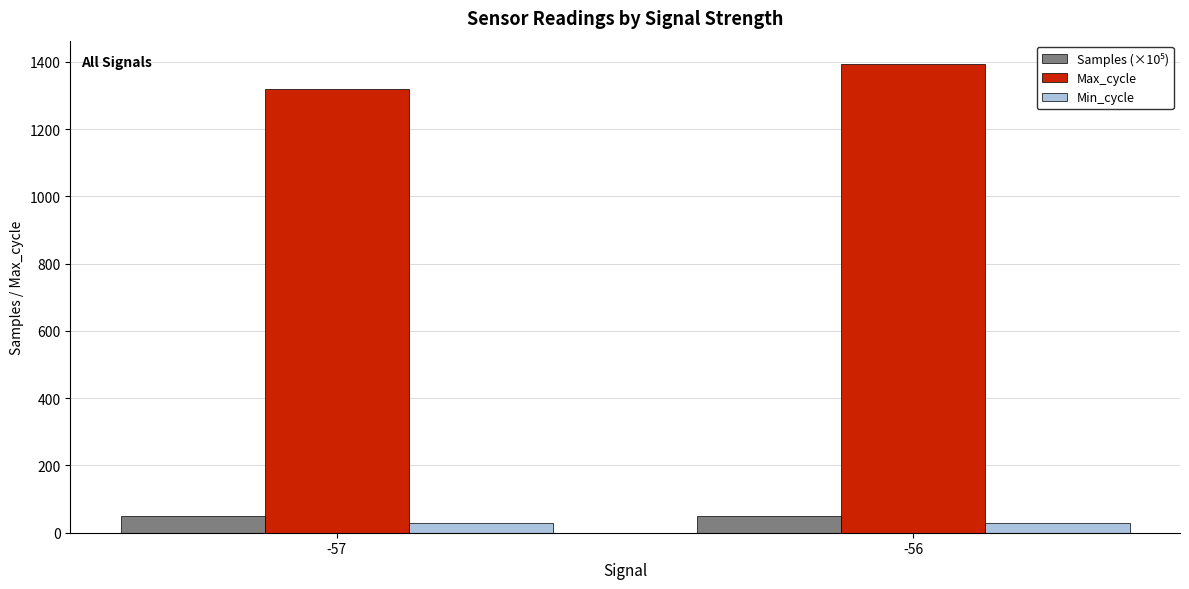

How many bars are there in each group?

3